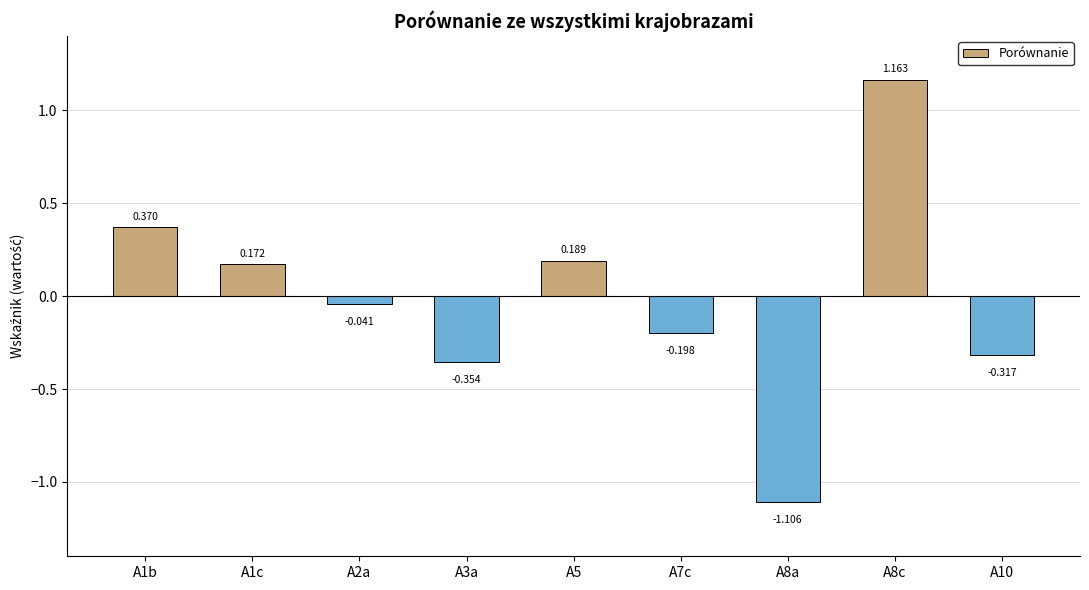

Rank the categories by value from lowest to highest.

A8a, A3a, A10, A7c, A2a, A1c, A5, A1b, A8c